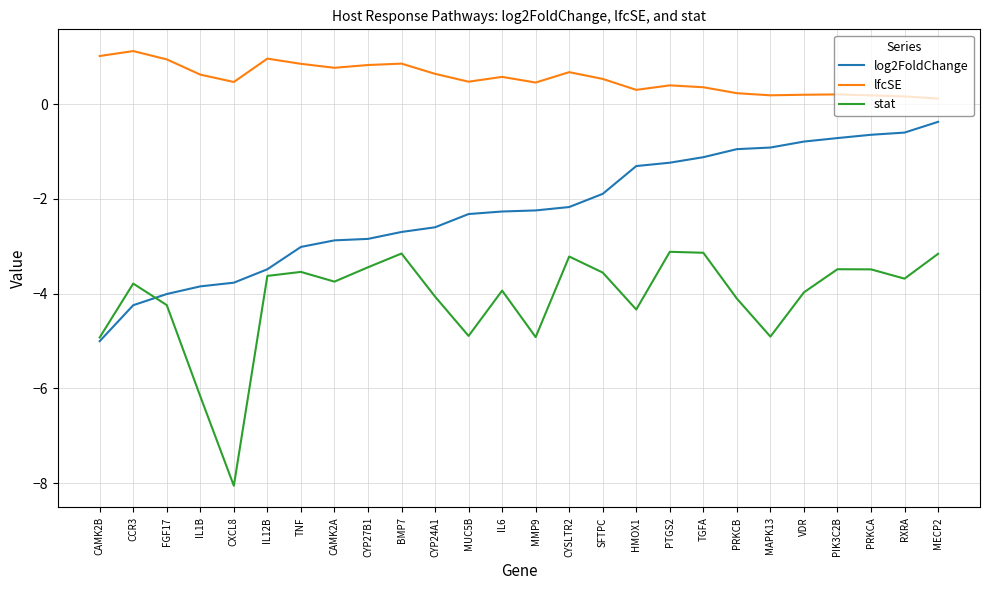

What is the sum of the lfcSE values at VDR and CAMK2A?

1.0